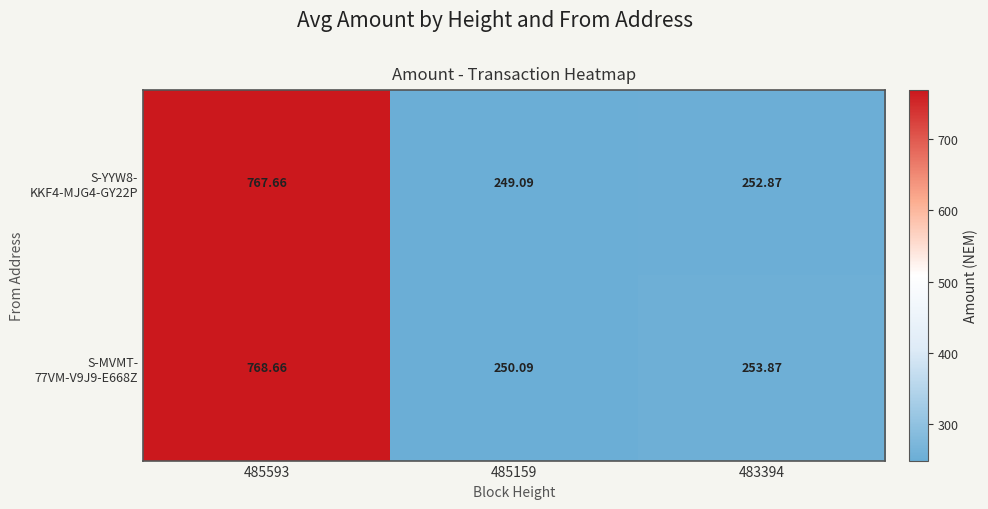

How many series are shown in this chart?

2